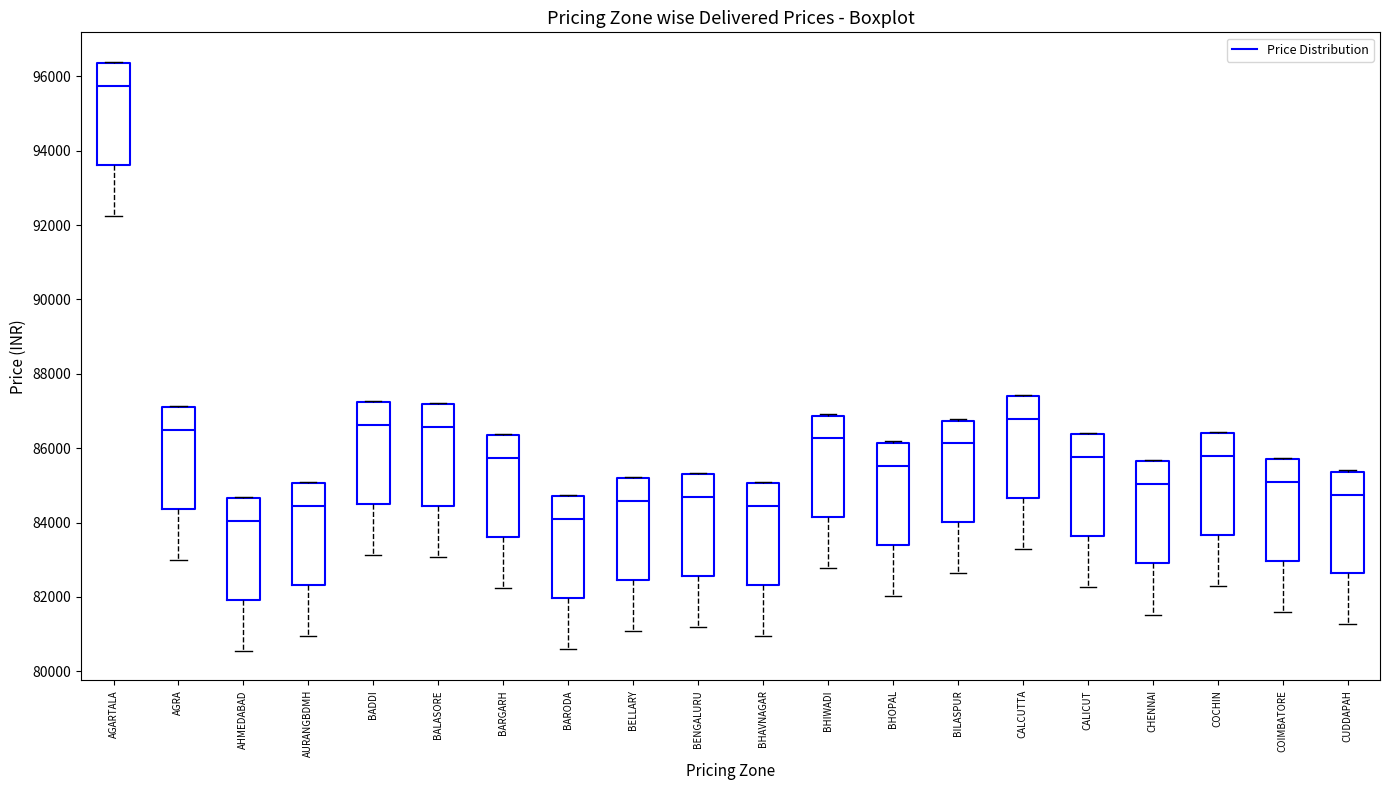

Reading left to right, transcribe this box plot: for each box, give where its median line is, the range the box spans, and where its two whiskers end, as read against the y-axis. The values are not printed on the chart, so give them approximately, as read against the axis.

AGARTALA: median 95800, box 93600 to 96400, whiskers 92200 to 96400
AGRA: median 86400, box 84400 to 87000, whiskers 83000 to 87200
AHMEDABAD: median 84000, box 82000 to 84600, whiskers 80600 to 84600
AURANGBDMH: median 84400, box 82400 to 85000, whiskers 81000 to 85000
BADDI: median 86600, box 84400 to 87200, whiskers 83200 to 87200
BALASORE: median 86600, box 84400 to 87200, whiskers 83000 to 87200
BARGARH: median 85800, box 83600 to 86400, whiskers 82200 to 86400
BARODA: median 84000, box 82000 to 84800, whiskers 80600 to 84800
BELLARY: median 84600, box 82400 to 85200, whiskers 81000 to 85200
BENGALURU: median 84600, box 82600 to 85400, whiskers 81200 to 85400
BHAVNAGAR: median 84400, box 82400 to 85000, whiskers 81000 to 85000
BHIWADI: median 86200, box 84200 to 86800, whiskers 82800 to 87000
BHOPAL: median 85600, box 83400 to 86200, whiskers 82000 to 86200
BILASPUR: median 86200, box 84000 to 86800, whiskers 82600 to 86800
CALCUTTA: median 86800, box 84600 to 87400, whiskers 83200 to 87400
CALICUT: median 85800, box 83600 to 86400, whiskers 82200 to 86400
CHENNAI: median 85000, box 83000 to 85600, whiskers 81600 to 85600
COCHIN: median 85800, box 83600 to 86400, whiskers 82200 to 86400
COIMBATORE: median 85000, box 83000 to 85600, whiskers 81600 to 85800
CUDDAPAH: median 84800, box 82600 to 85400, whiskers 81200 to 85400